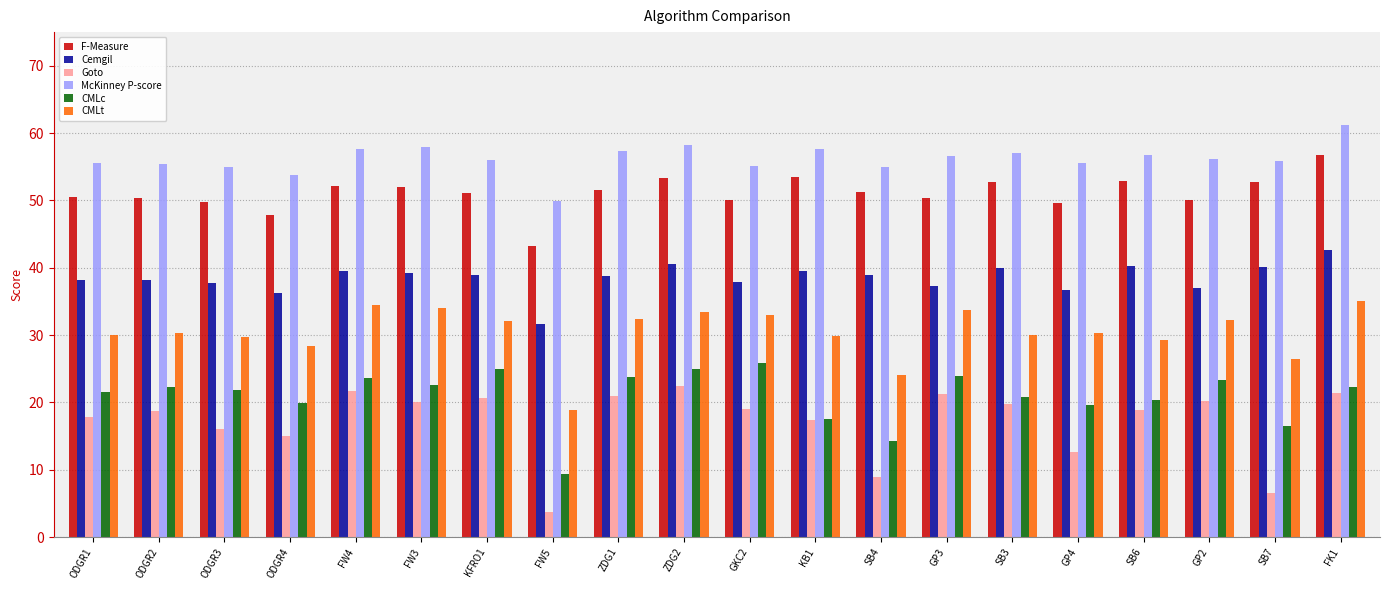

What is the value of the CMLt bar at the 9th from the left?

32.3